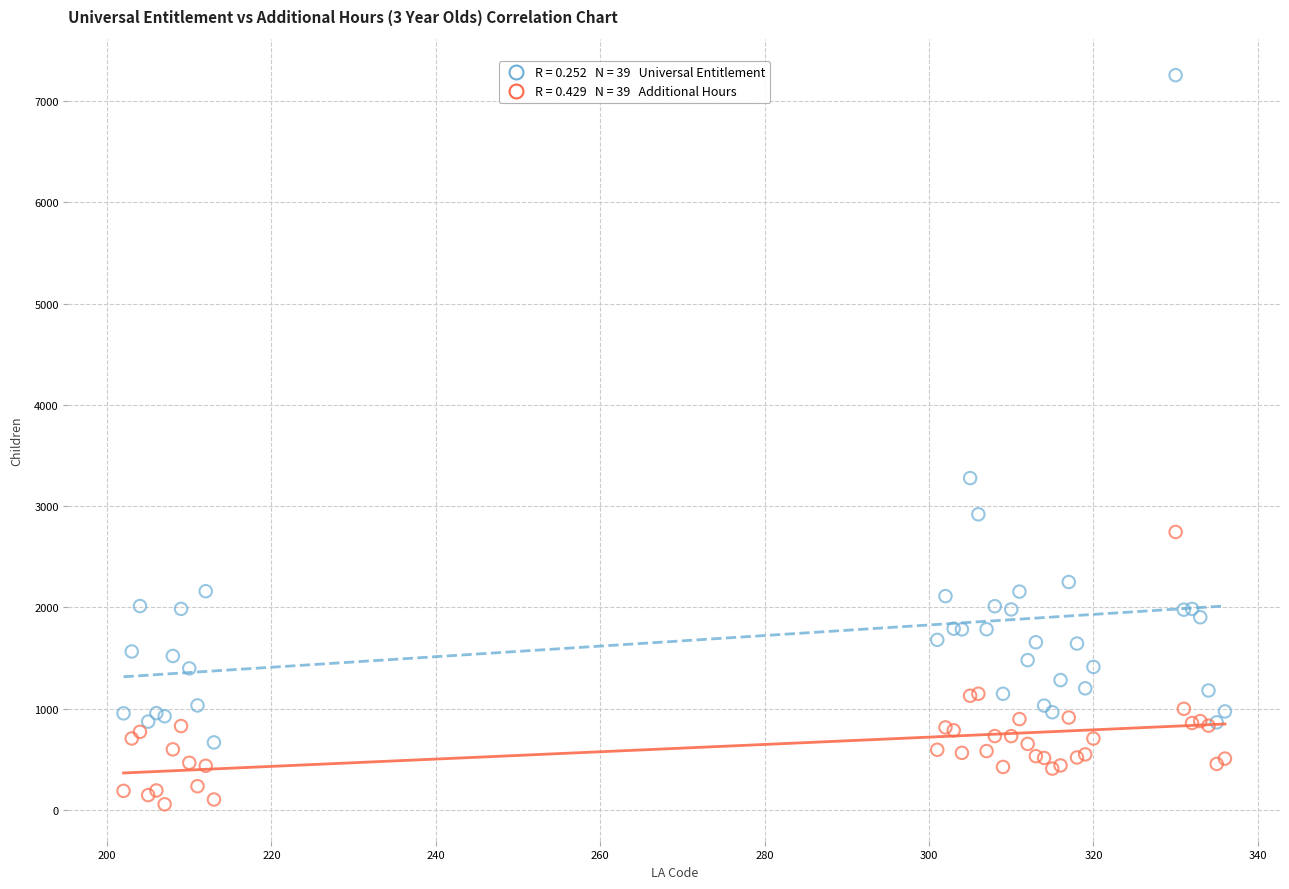

Across all series, what Y value is closest to 3655?

3276.5